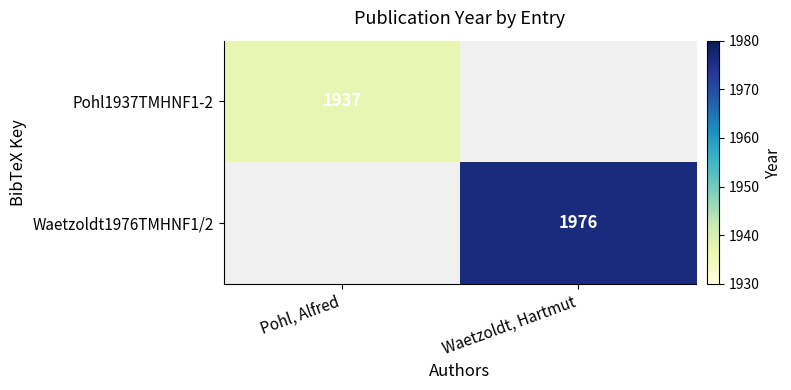

Is the value of Waetzoldt1976TMHNF1/2 at Waetzoldt, Hartmut greater than the value of Pohl1937TMHNF1-2 at Pohl, Alfred?

Yes